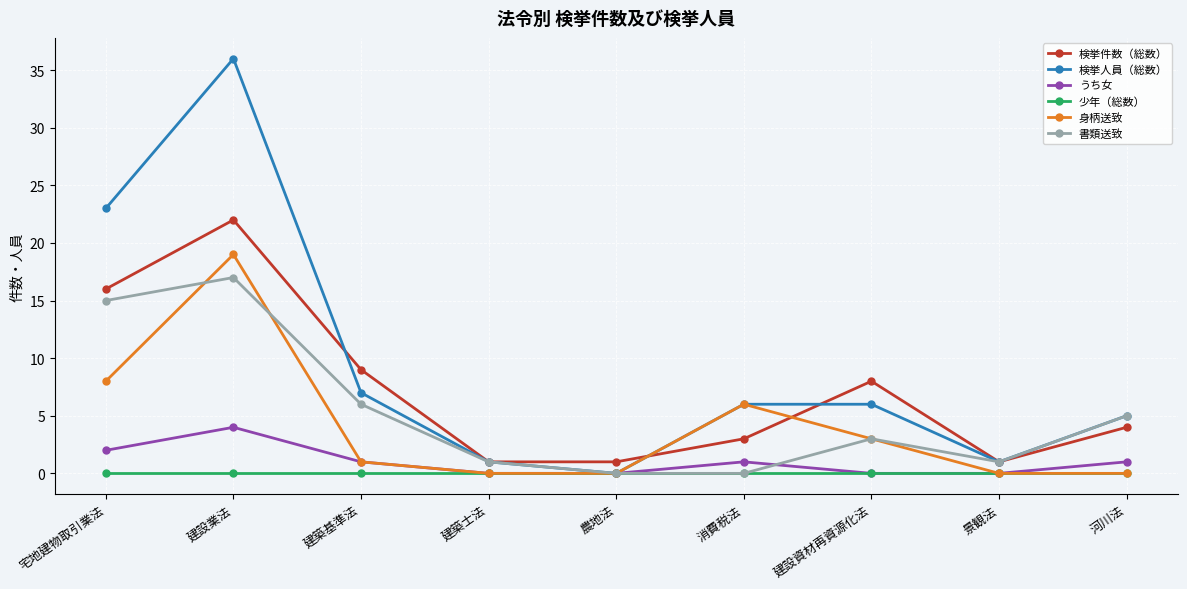

Which category has the highest value across all series?

建設業法